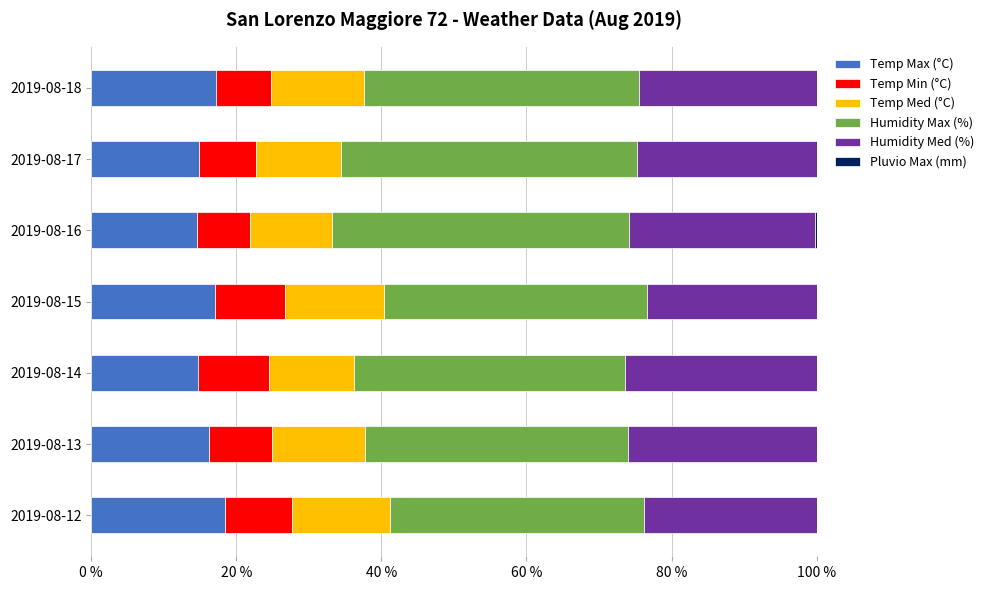

What is the maximum value for Temp Max (°C)?

18.5